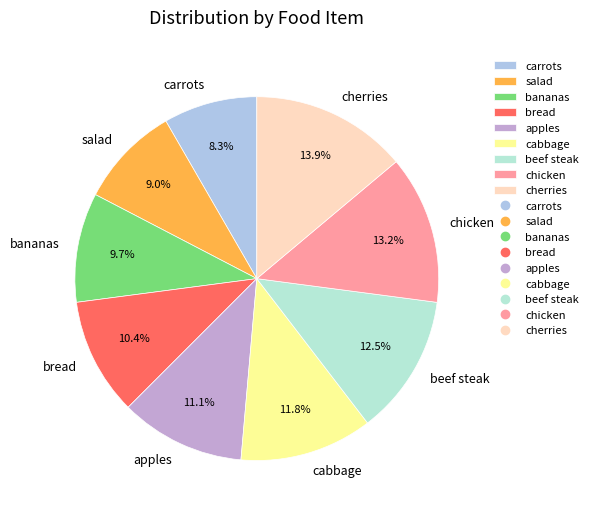

To the nearest percent, what is the average slice percentage?

11%